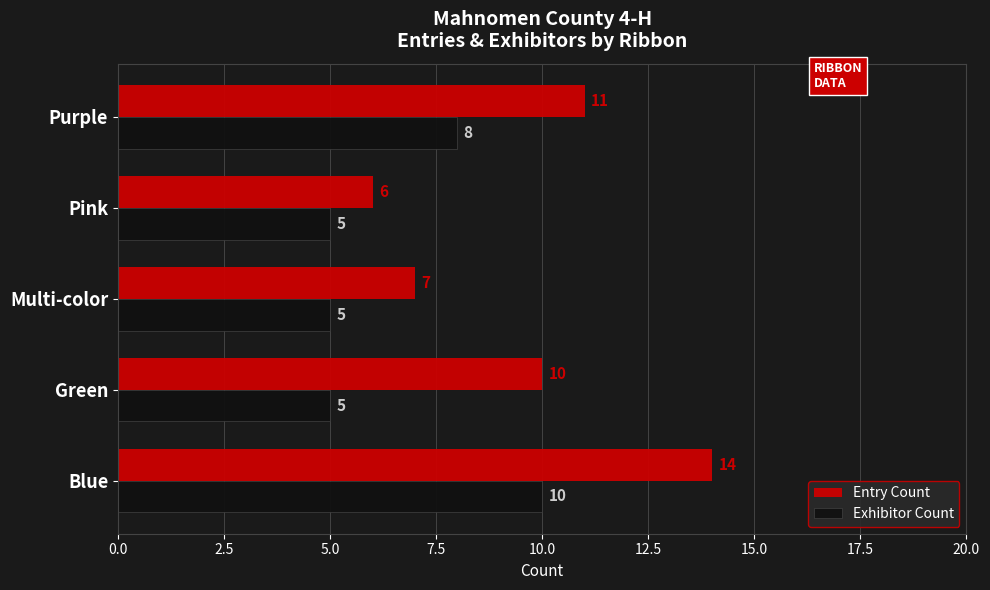

Count the number of data series in this chart.

2